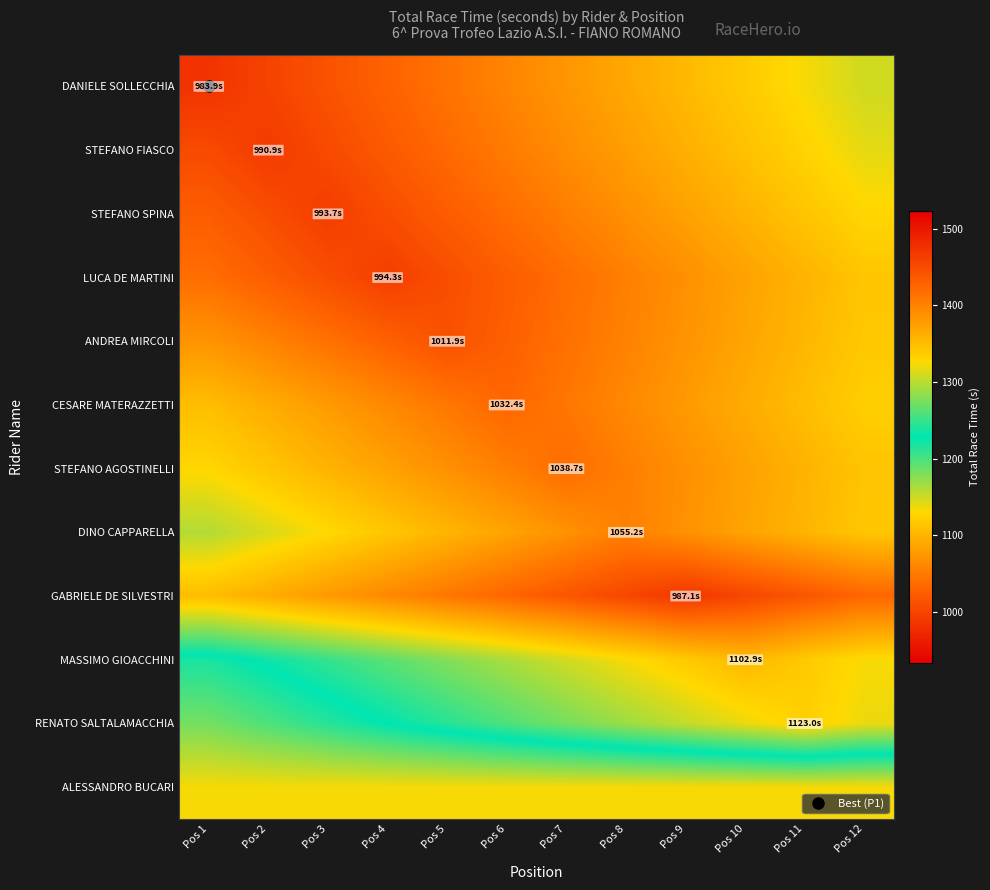

Which series has the largest range (max minus min)?

DANIELE SOLLECCHIA